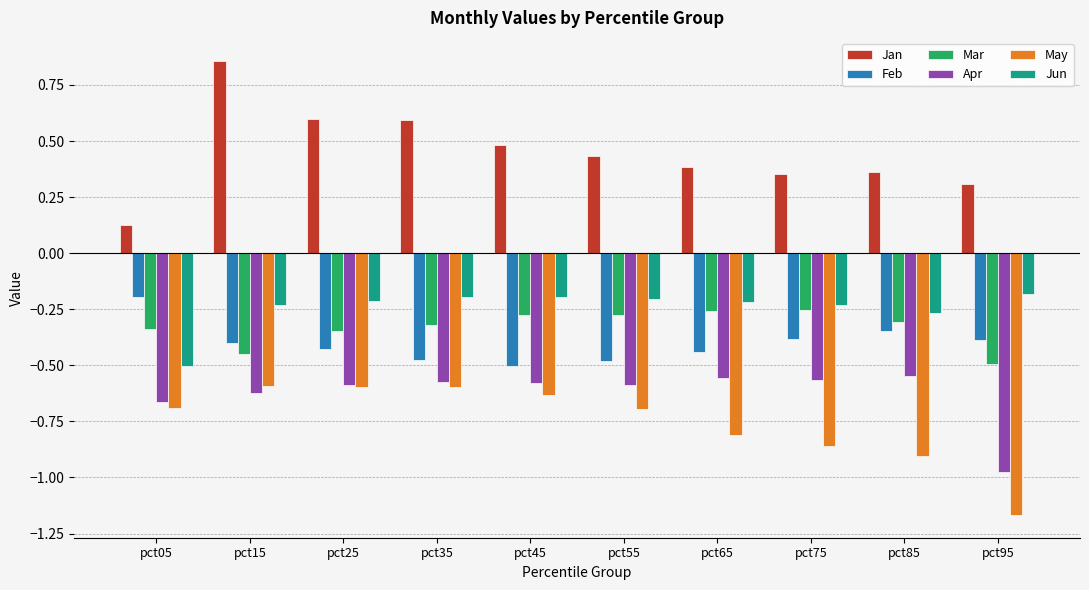

At which category does the chart reach its minimum across all series?

pct95